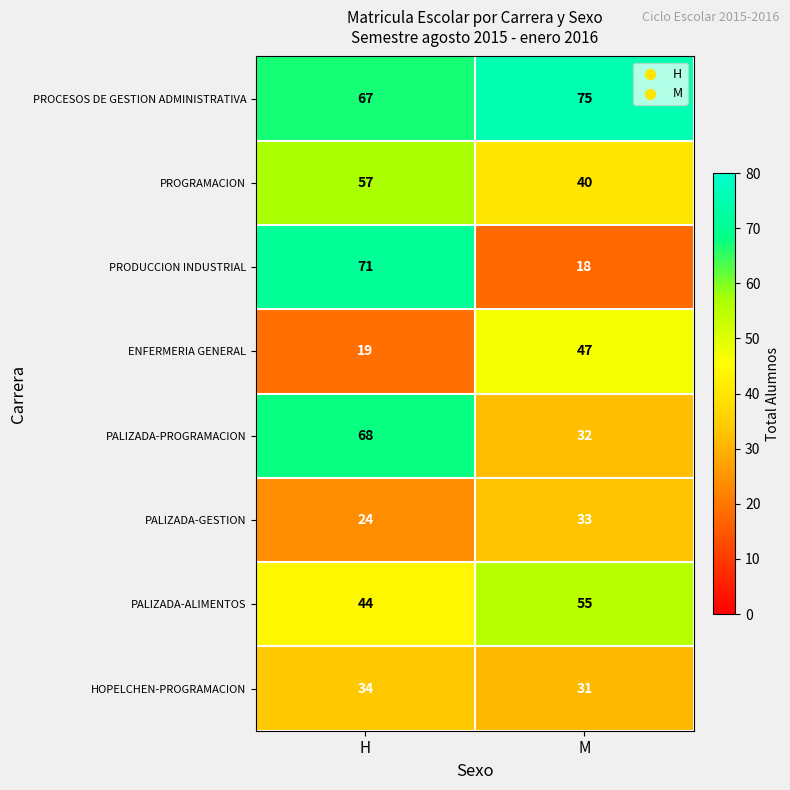

Which category has the lowest value across all series?

M